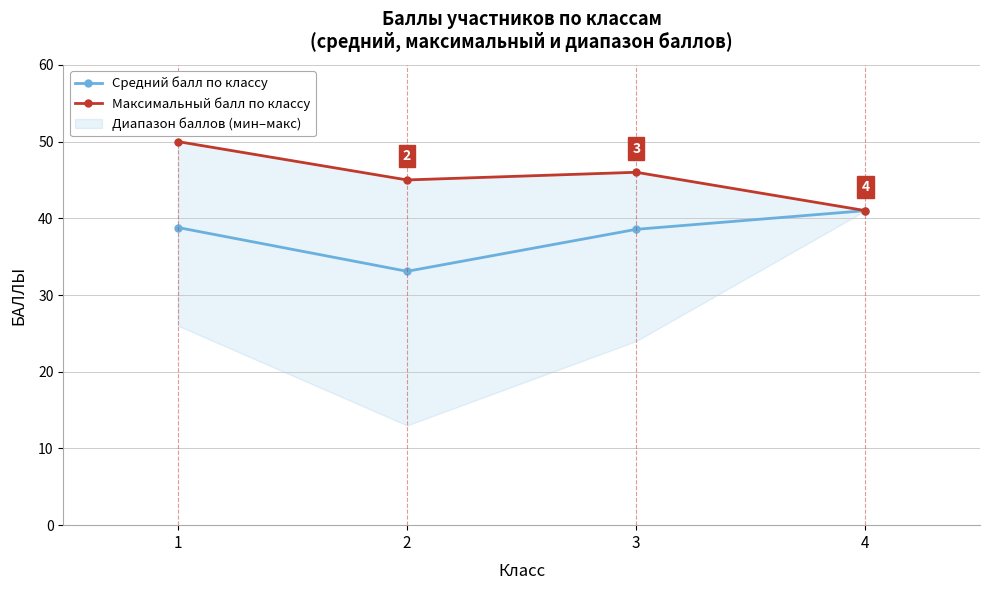

True or false: Средний балл по классу has more than 1 interior local peaks.

False